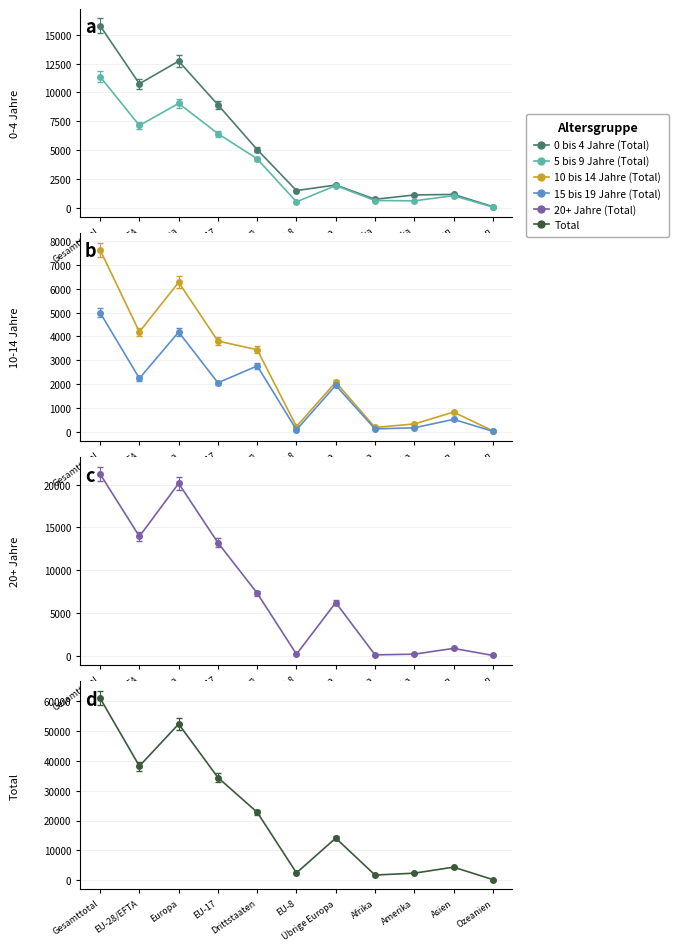

What is the difference between the highest and lowest values at Europa?

48191.0